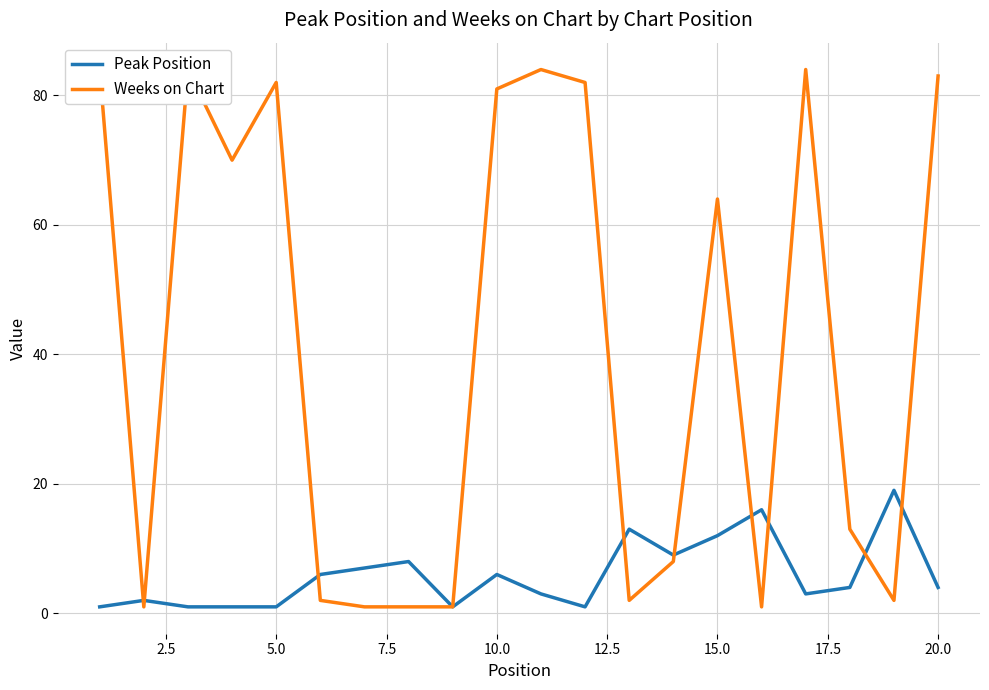

What is the maximum value for Peak Position?

19